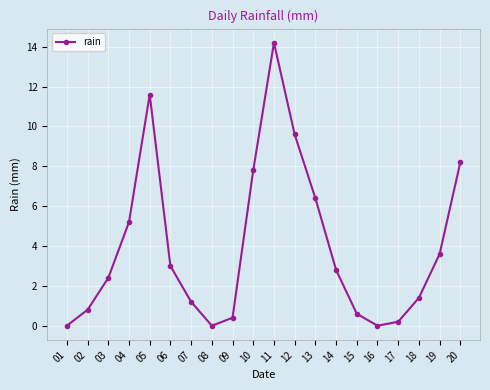

Which category has the highest value across all series?

11